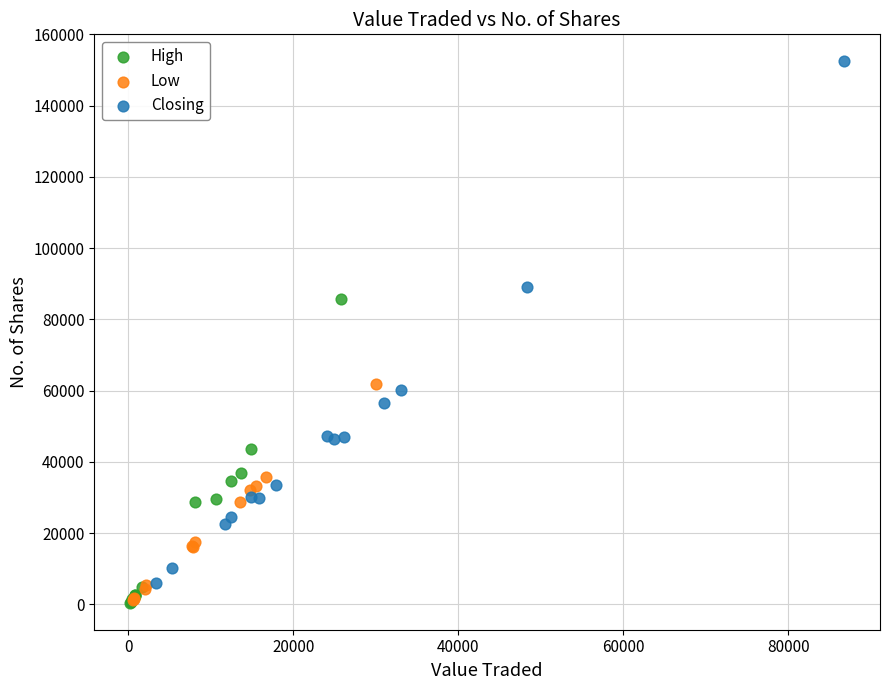

Which series has the widest spread of Y values?

Closing